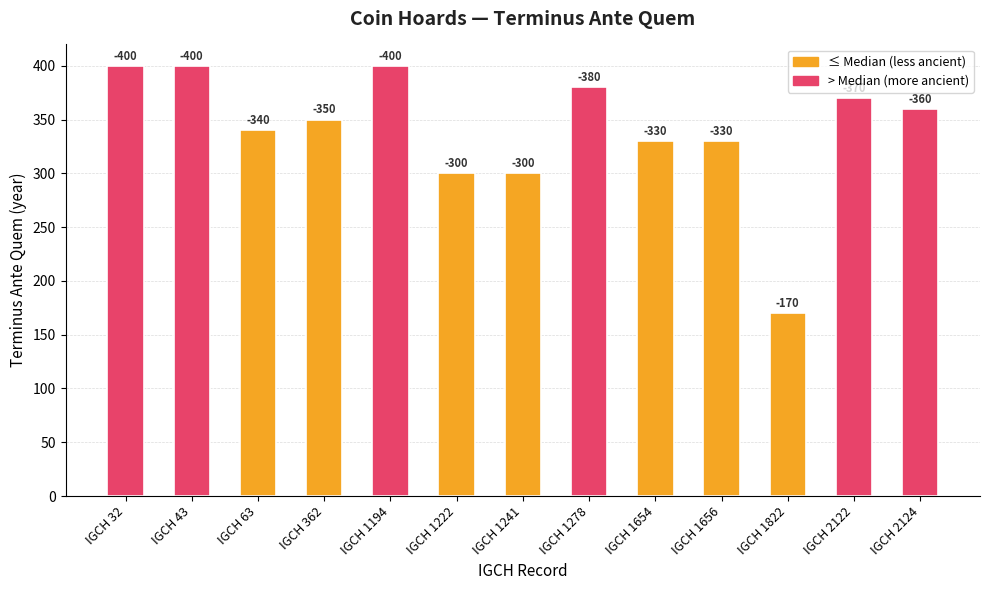

Reading left to right, what are all the values shown in this chart?

400	400	340	350	400	300	300	380	330	330	170	370	360